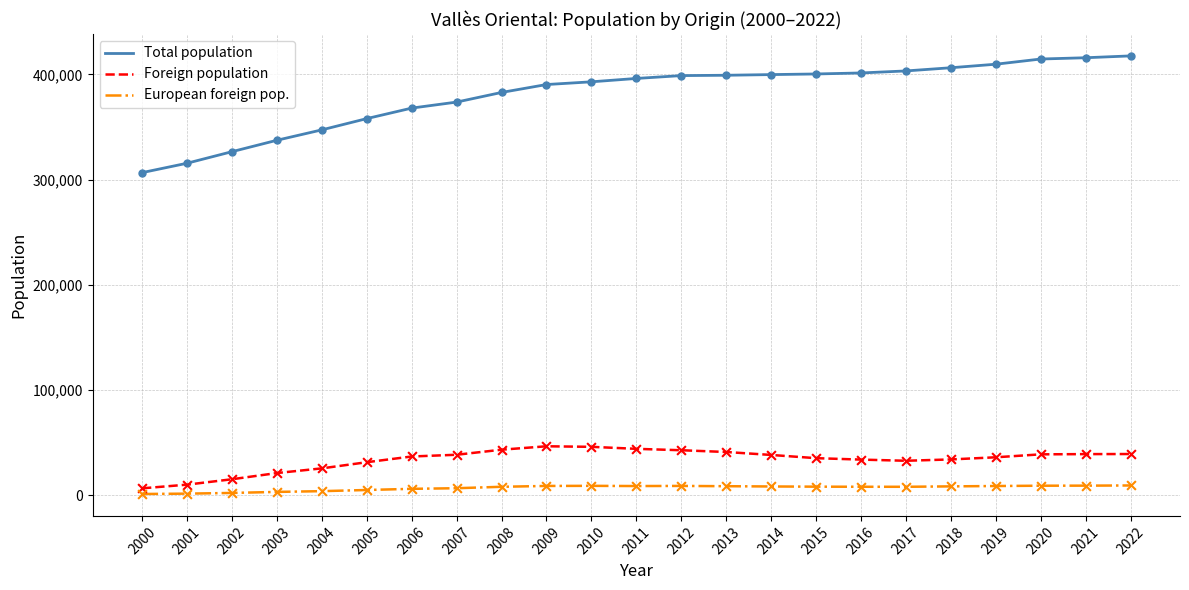

What are all the series names shown in the legend?

Total population, Foreign population, European foreign pop.